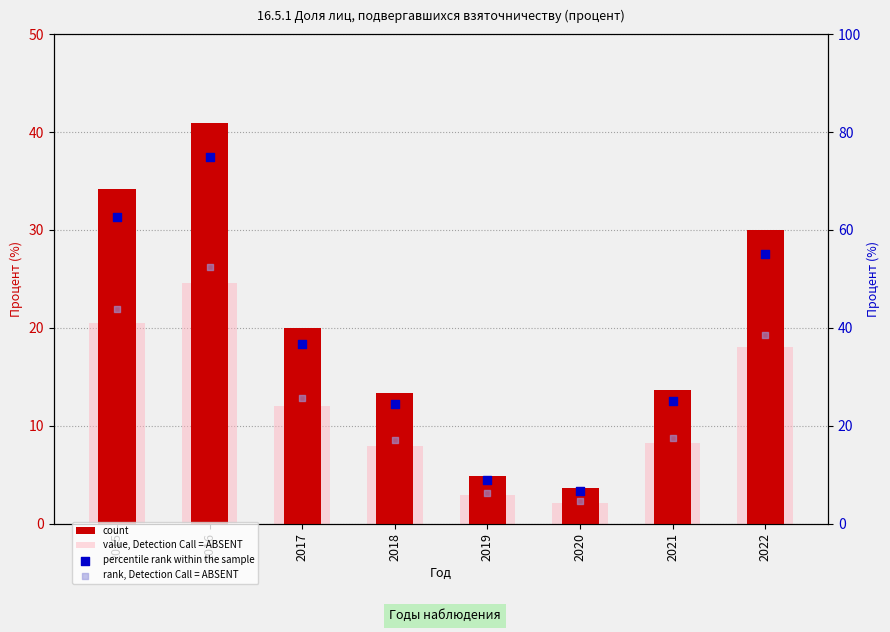

Which series contains the lowest Y value?

value, Detection Call = ABSENT